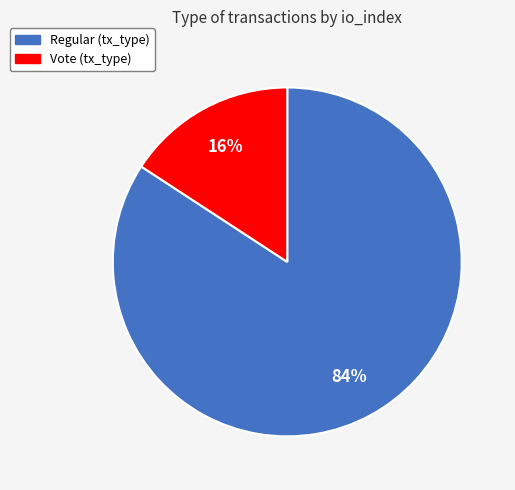

To the nearest percent, what is the difference between the largest and smallest slice percentages?

68%